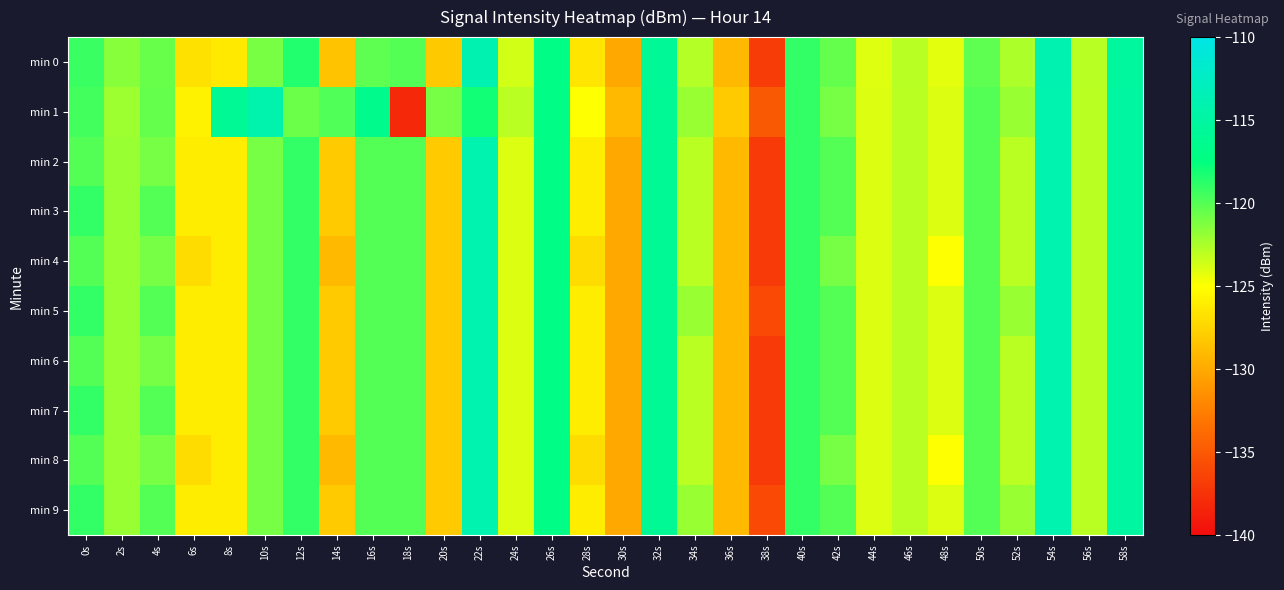

Rank the series at 26s from lowest to highest value.

min 1, min 2, min 3, min 4, min 5, min 6, min 7, min 8, min 9, min 0